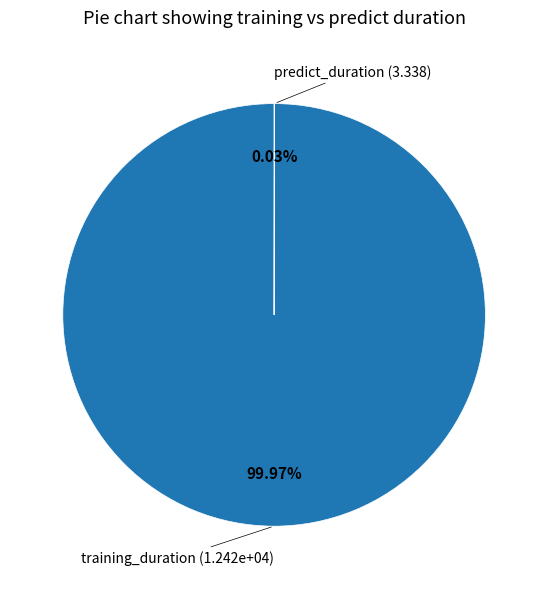

To the nearest percent, what percentage of the pie is training_duration?

100%